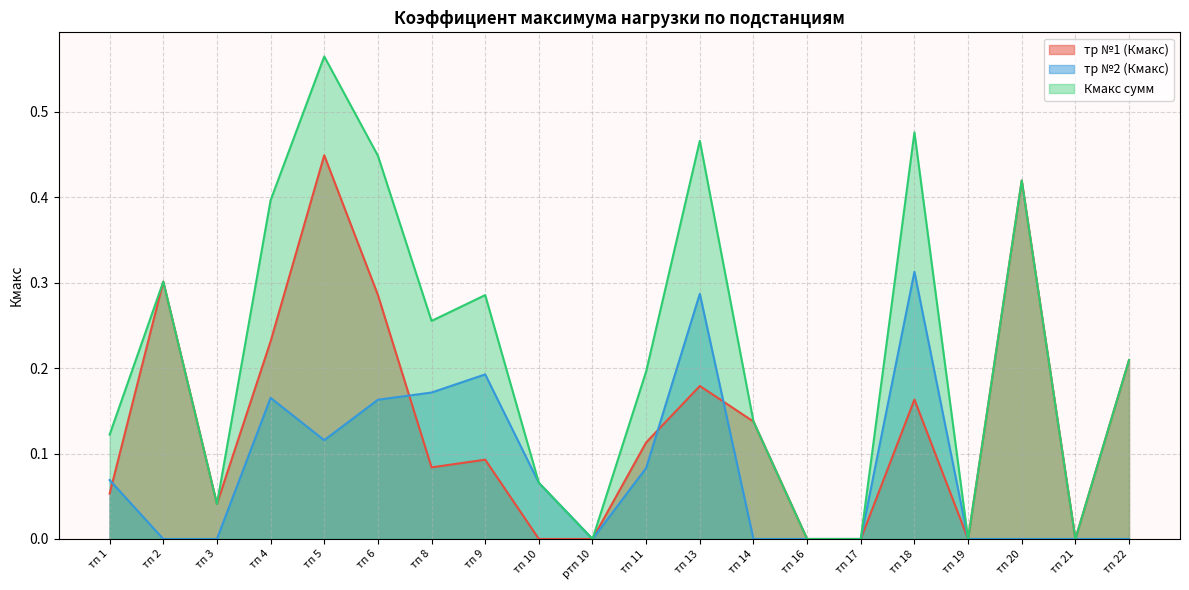

What position from the left is тп 19?

17